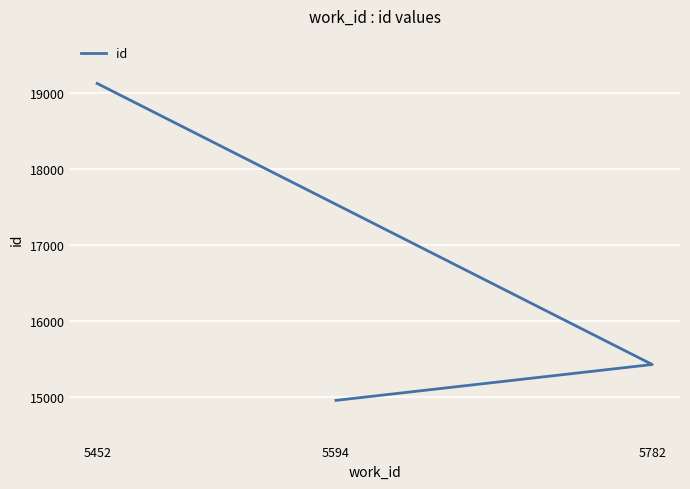

At which label is the value closest to 17038?

5782